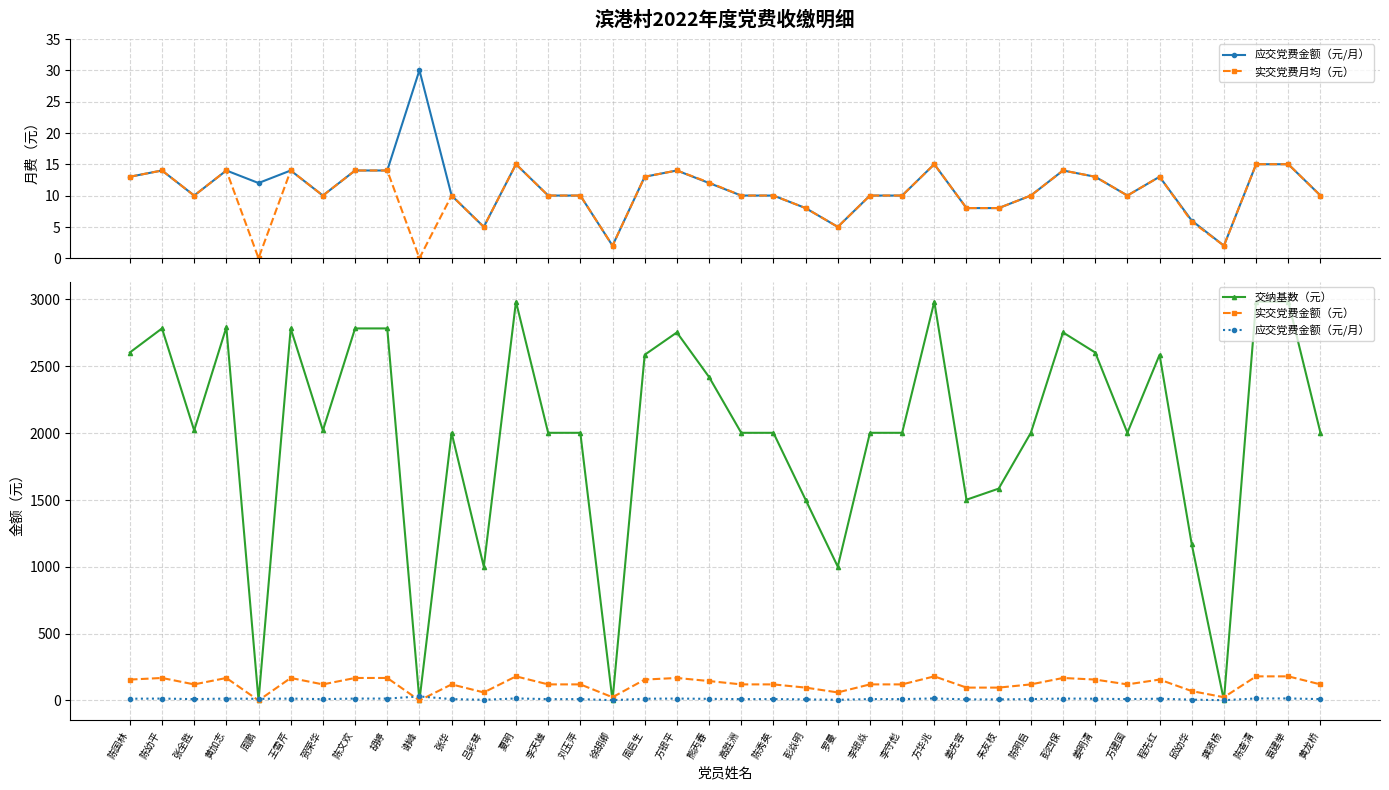

True or false: 应交党费金额（元/月） and 实交党费月均（元） cross at least once.

False